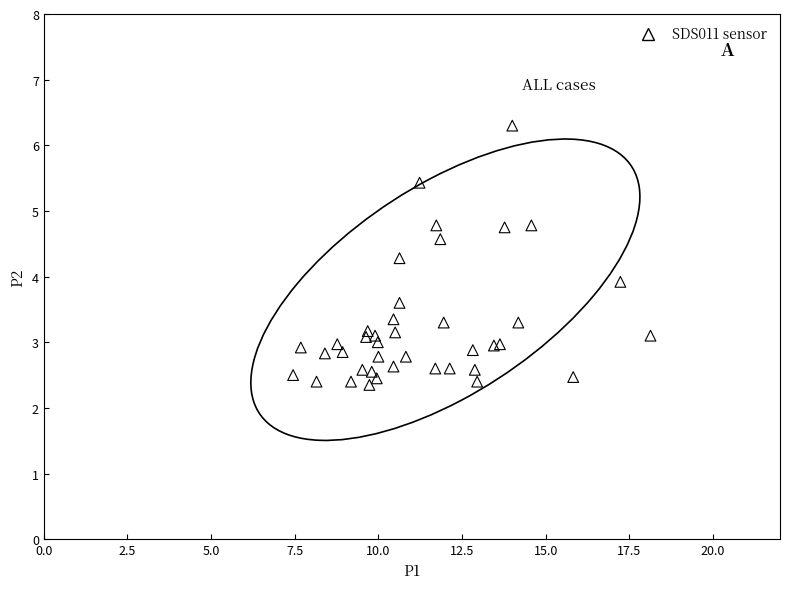

What Y value in the scatter plot is closest to 4?

3.9